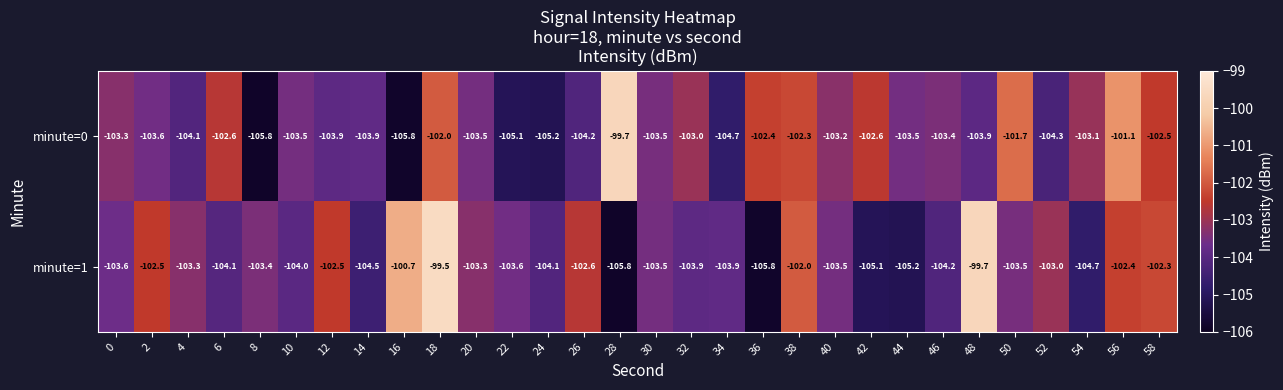

Which category has the highest value across all series?

18